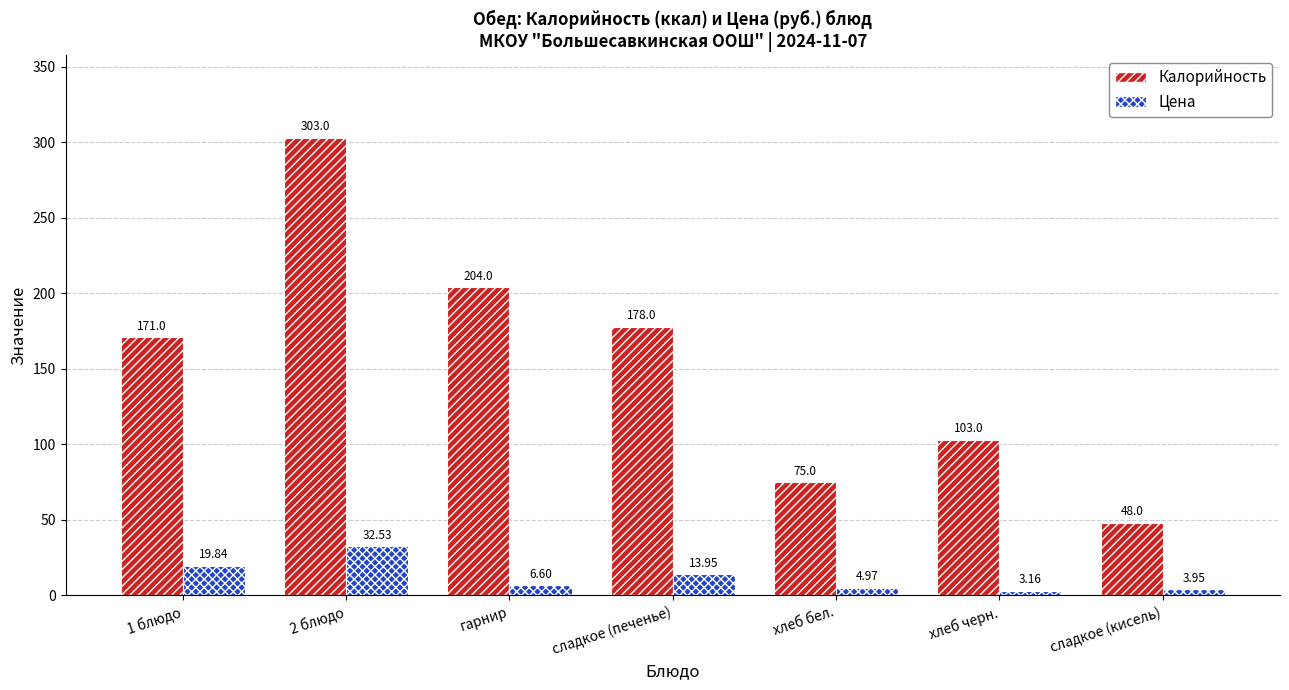

What is the value of the Калорийность bar at the 6th from the left?

103.0